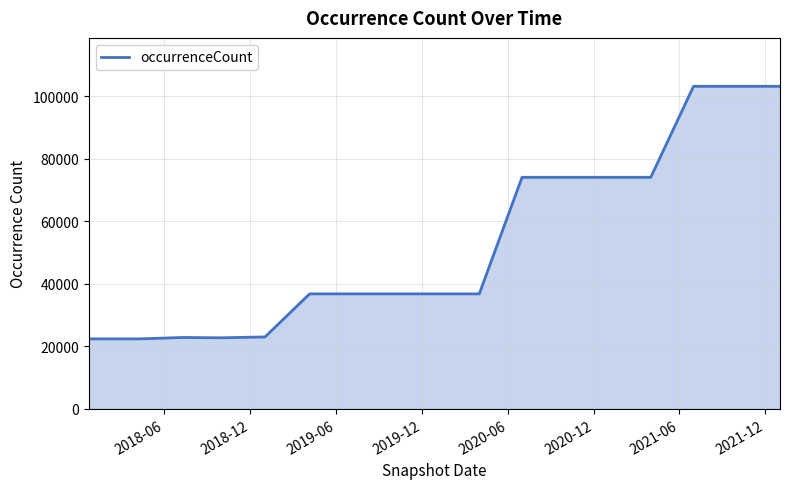

What is the greatest value displayed?

103158